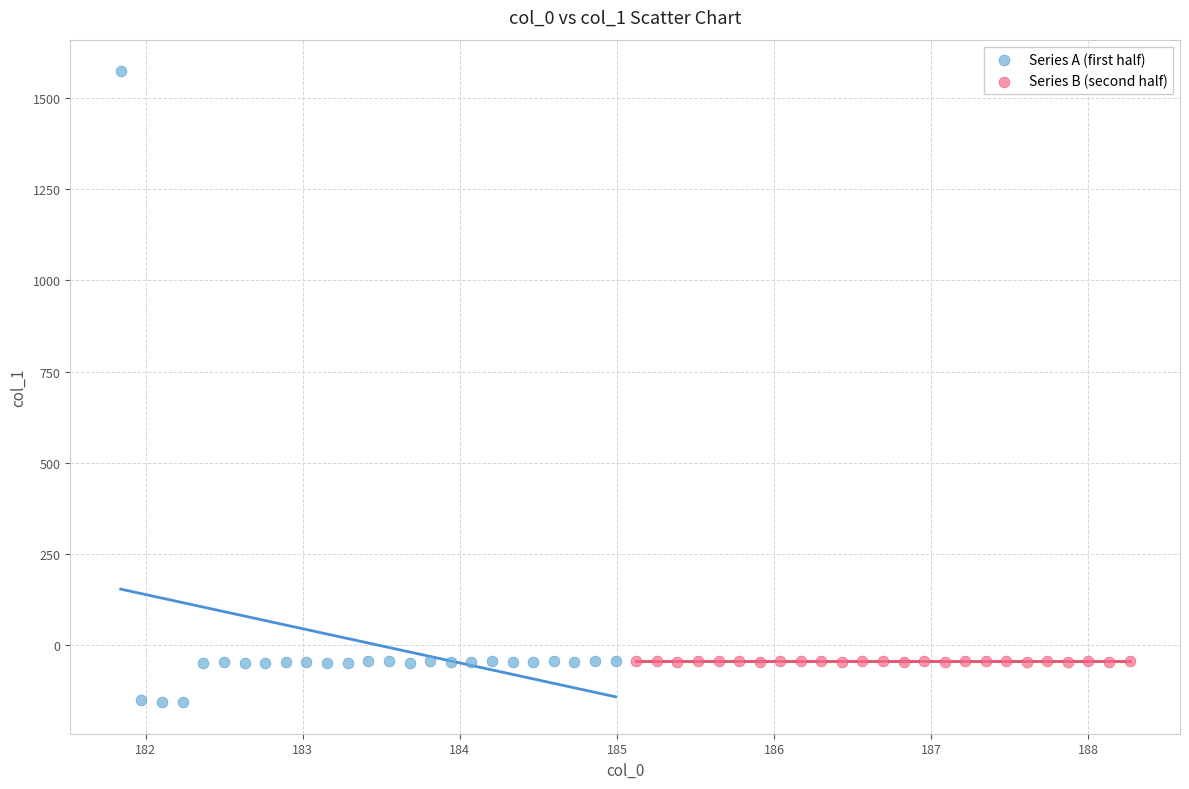

Which series has the largest Y range (max minus min)?

Series A (first half)